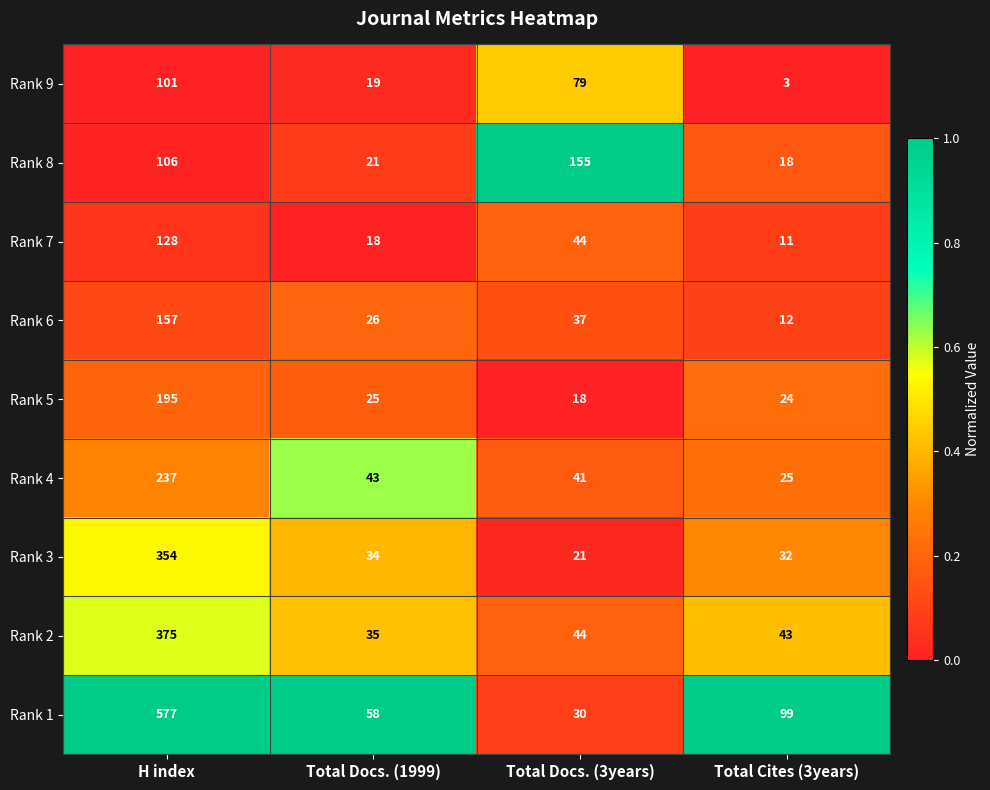

At which category is the sum across all series the highest?

H index